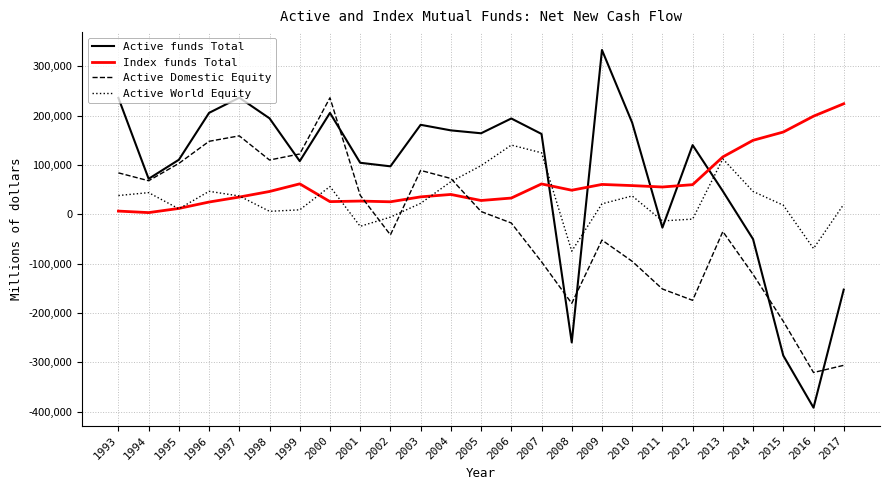

In Active Domestic Equity, how many points are lower than both neighbors (excluding endpoints)?

6